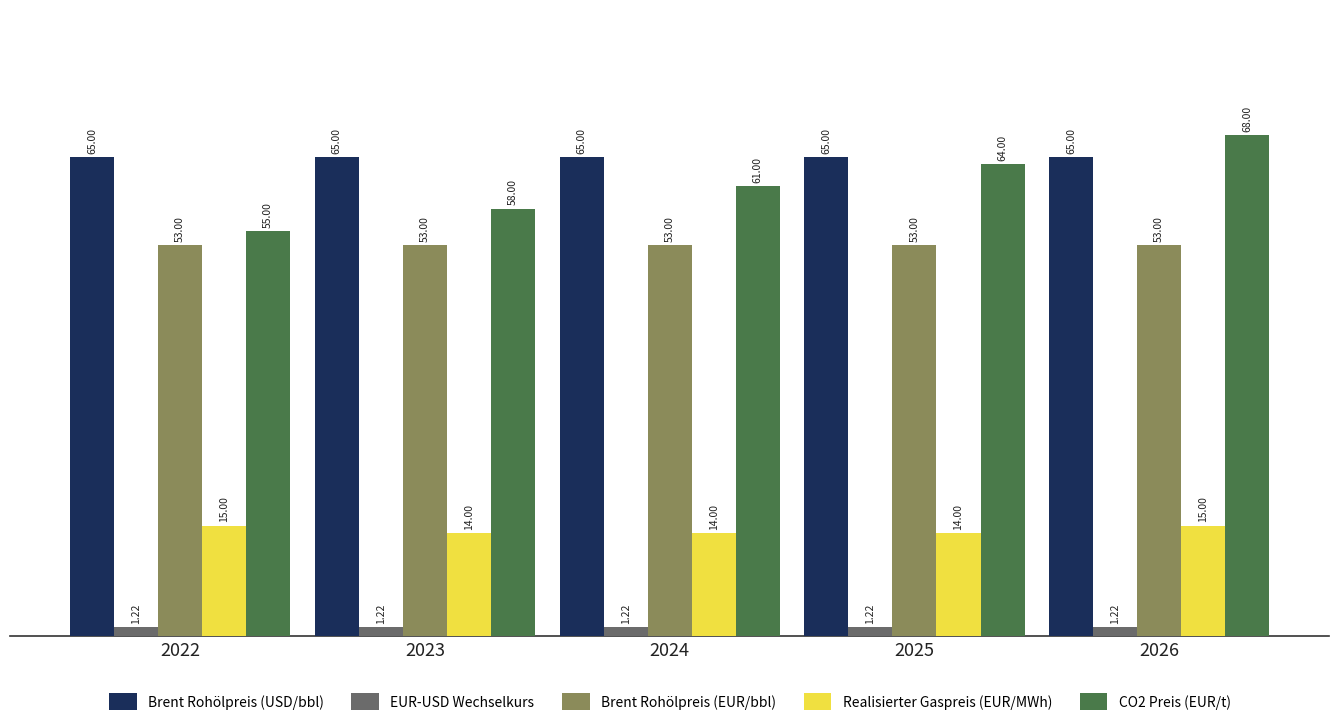

Which series has the widest spread of values?

CO2 Preis (EUR/t)